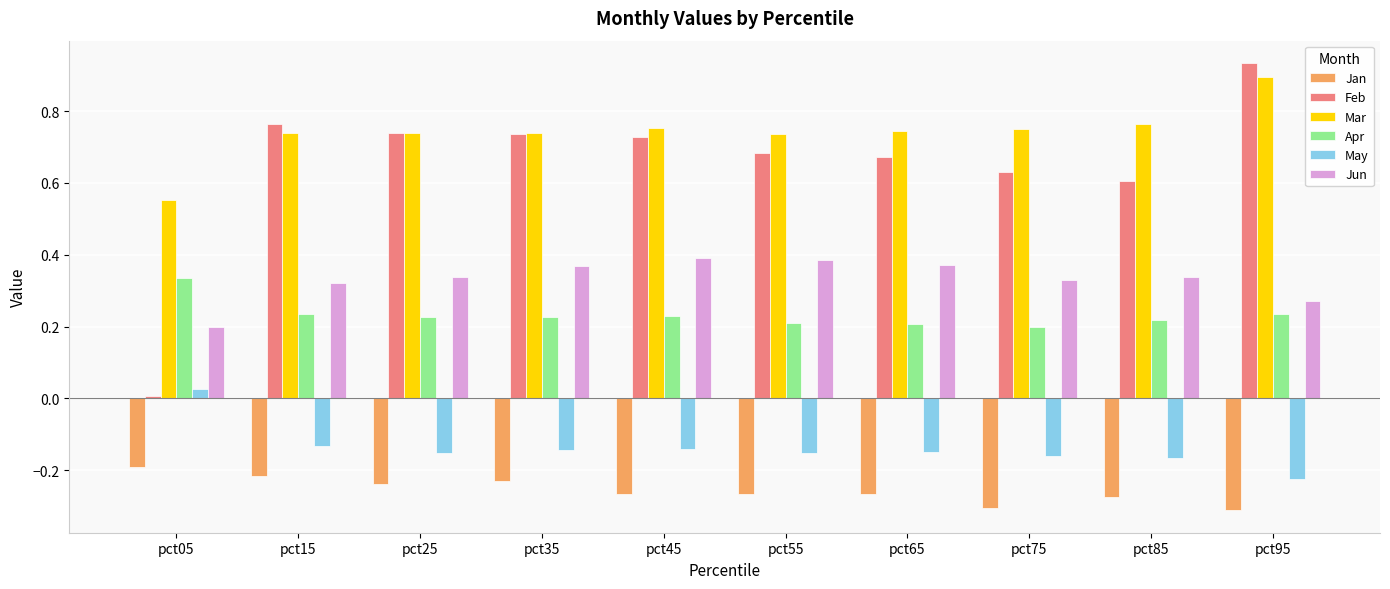

The value of Jan at pct35 is -0.1. True or false?

False